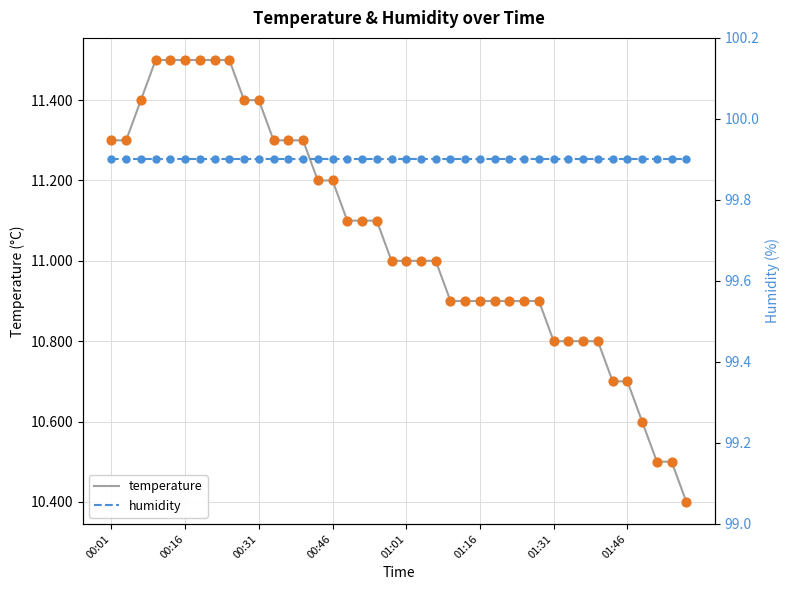

What is the lowest value of the temperature series?

10.4